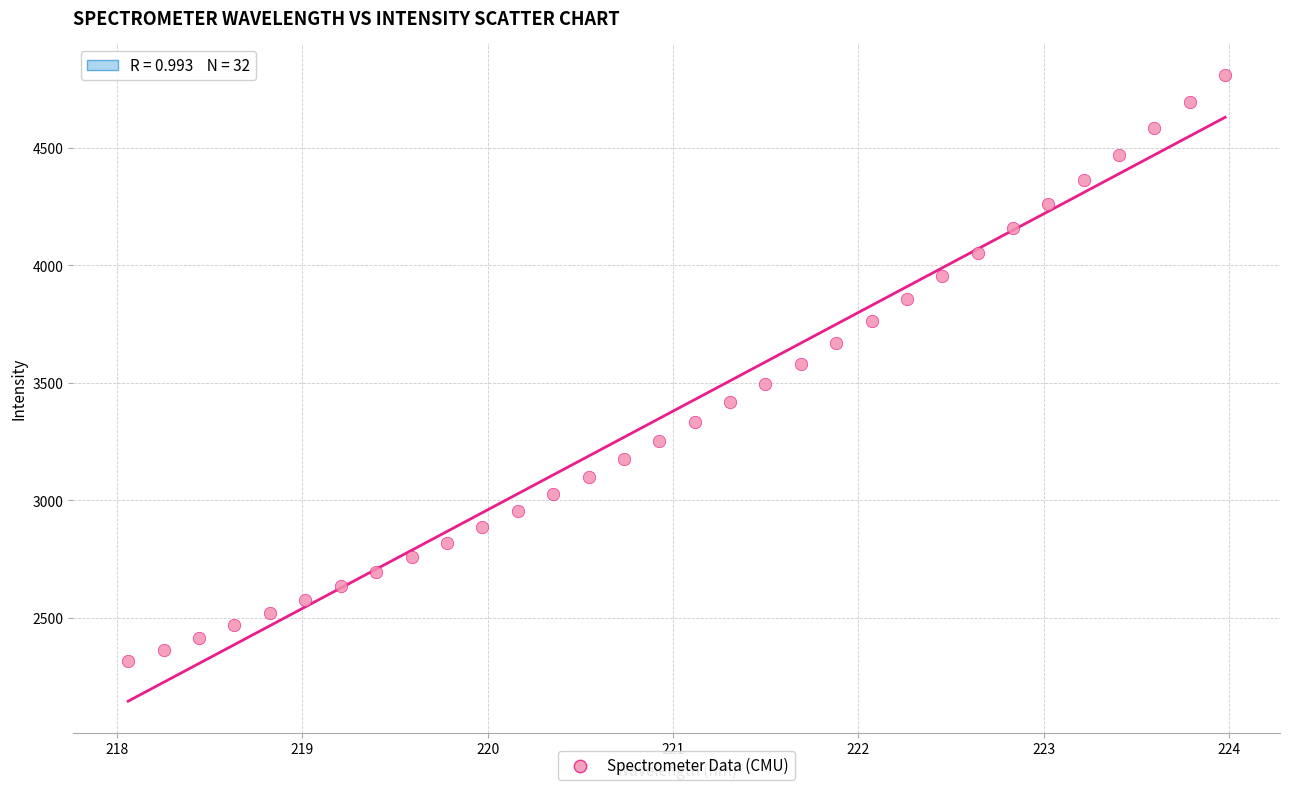

What is the range of Y values (max minus min)?

2495.7